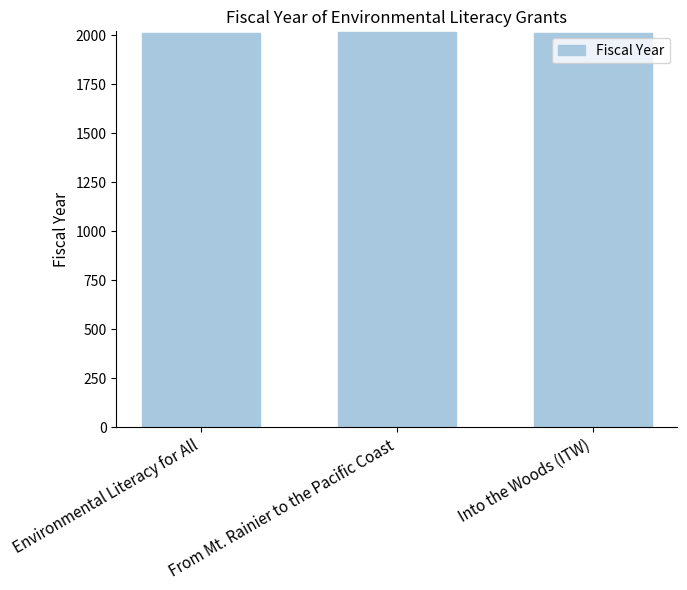

What is the difference between the maximum and minimum values?

3